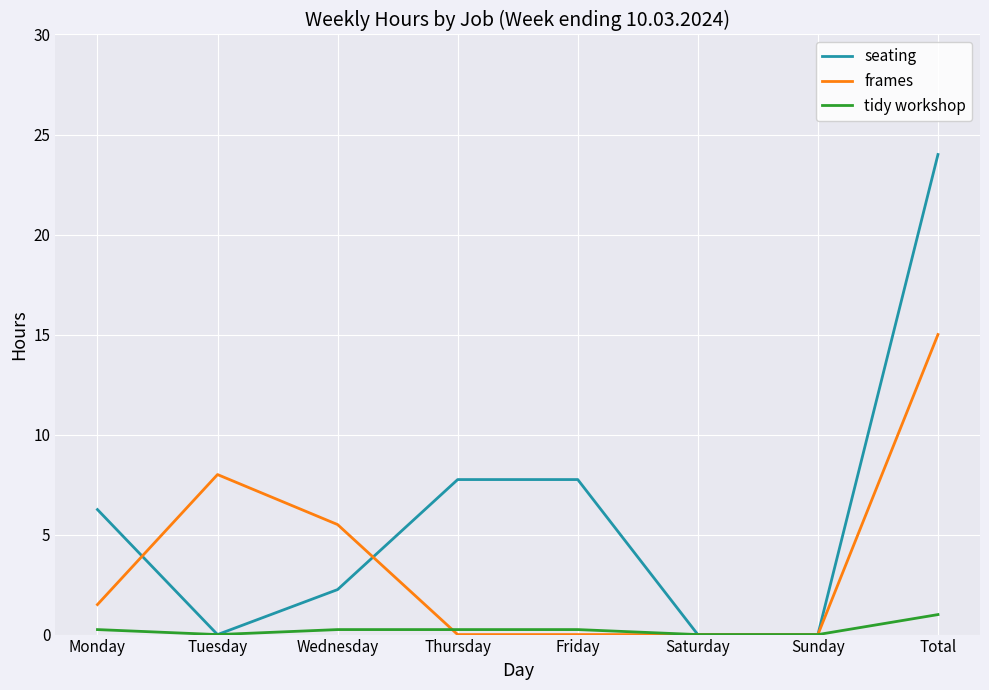

True or false: seating has more than 2 points higher than both neighbors.

False